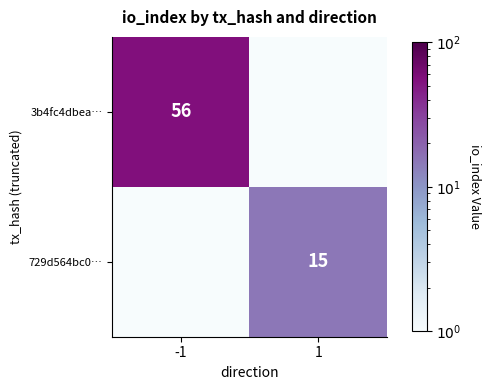

Is the value of 729d564bc0… at 1 greater than the value of 3b4fc4dbea… at -1?

No